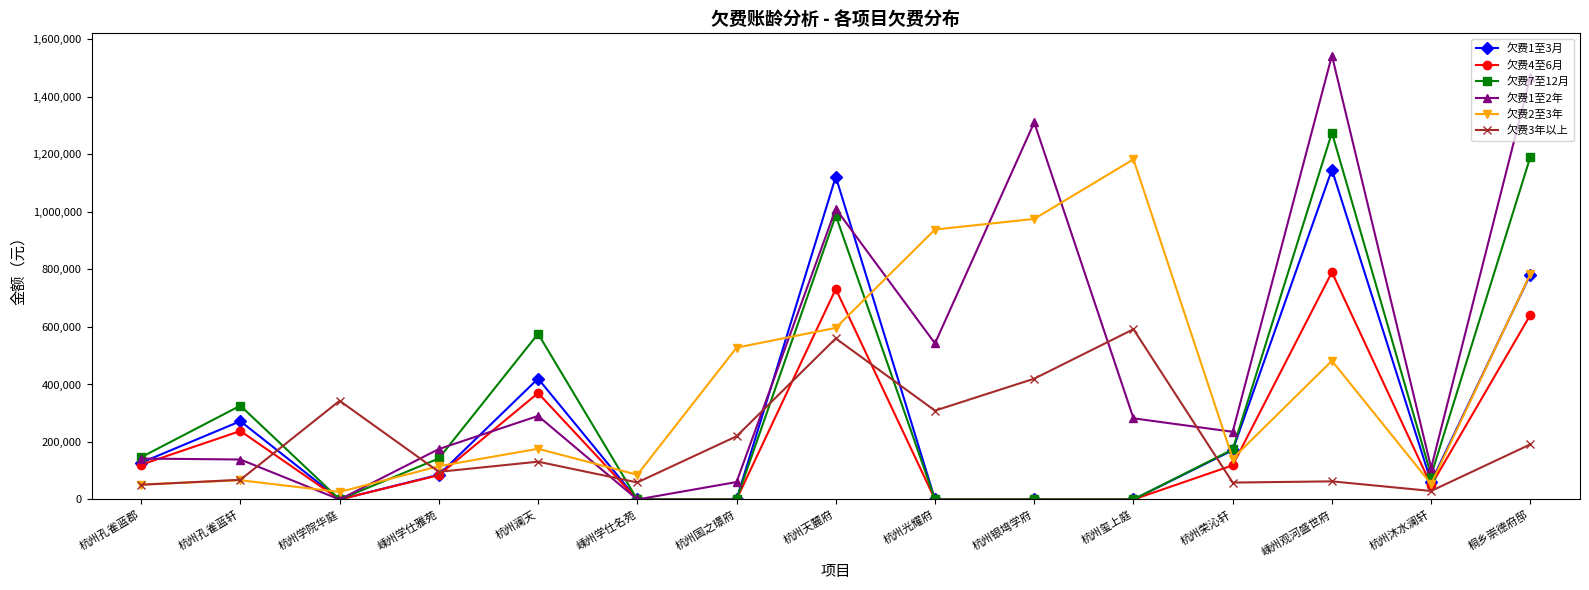

Which series has the largest range (max minus min)?

欠费1至2年